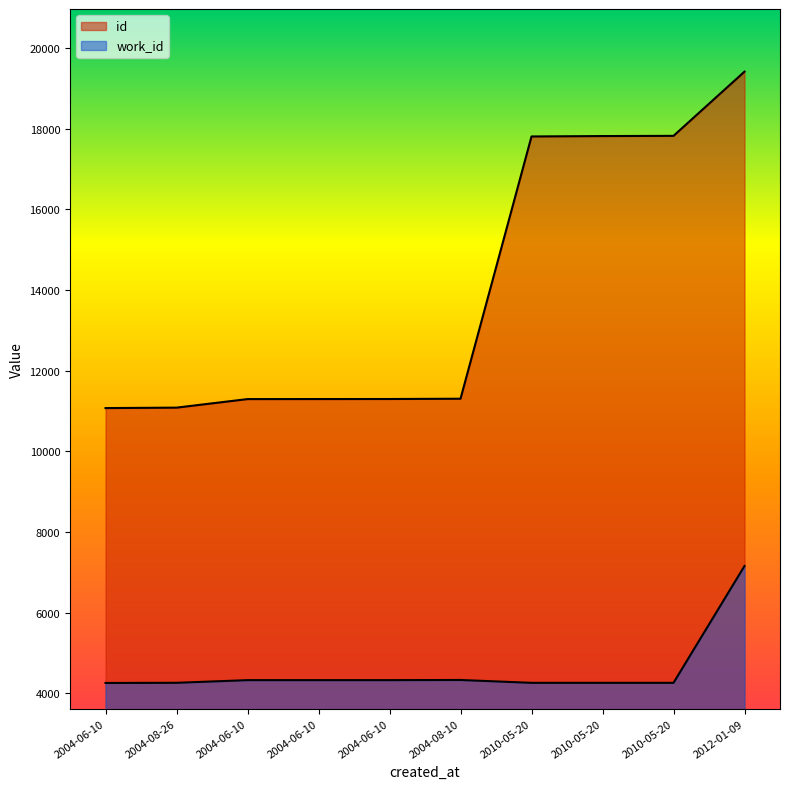

What is the value of the work_id point at the 2nd from the left?

4258